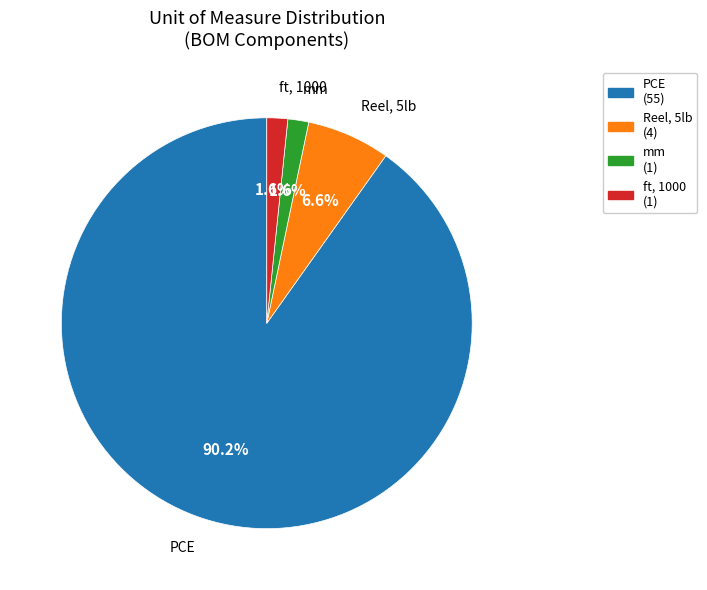

What is the majority slice?

PCE